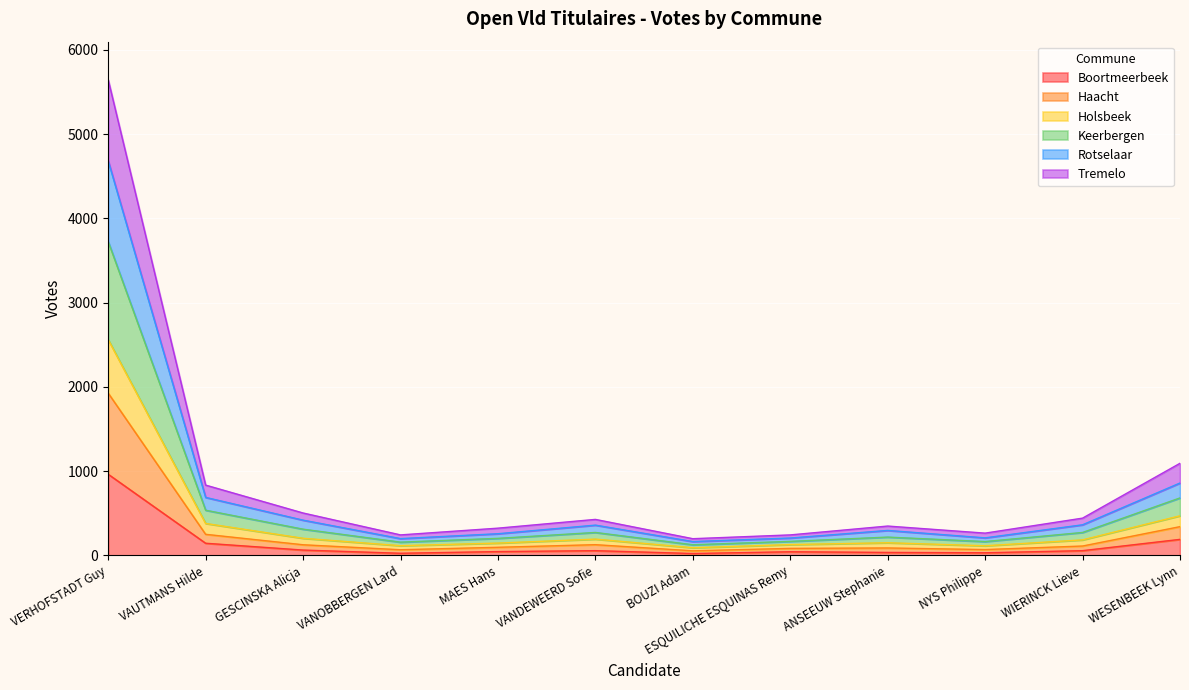

At which category is the sum across all series the highest?

VERHOFSTADT Guy